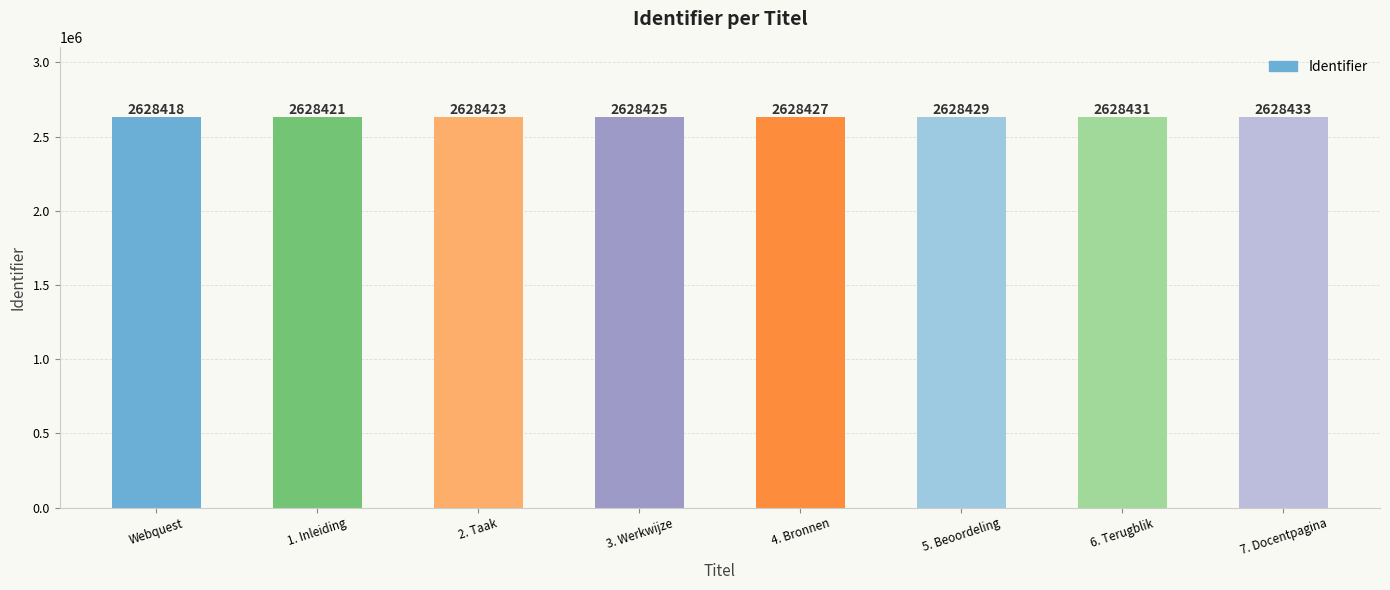

Rank the categories by value from lowest to highest.

Webquest, 1. Inleiding, 2. Taak, 3. Werkwijze, 4. Bronnen, 5. Beoordeling, 6. Terugblik, 7. Docentpagina